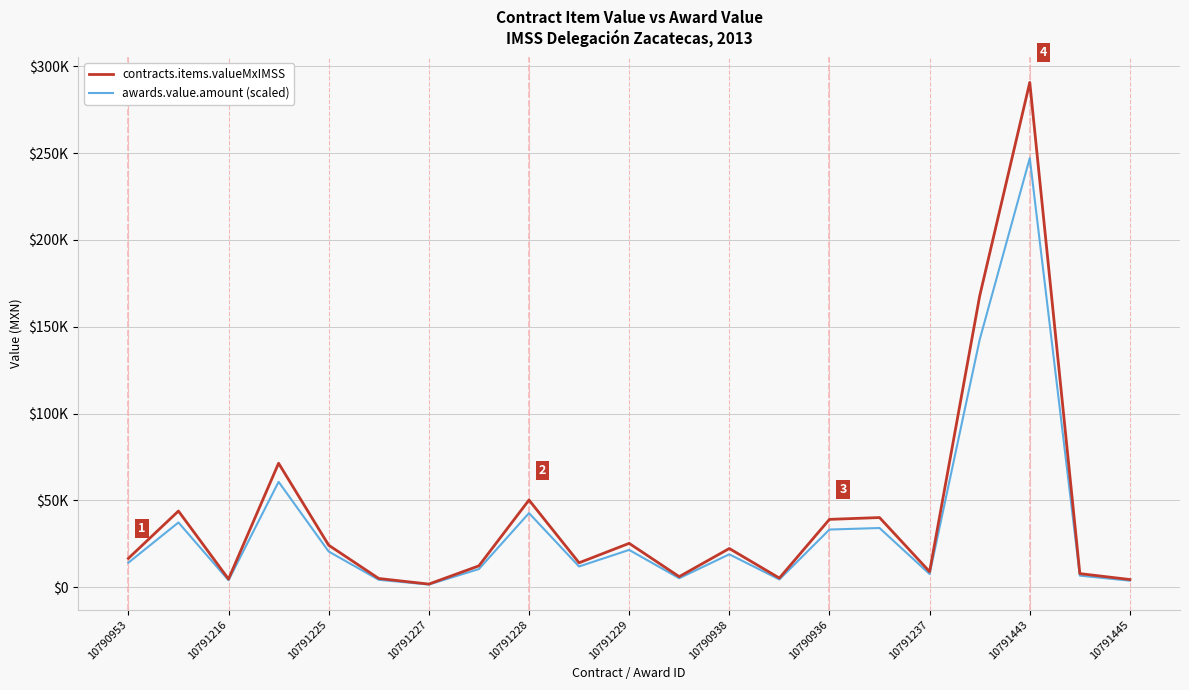

What are all the series names shown in the legend?

contracts.items.valueMxIMSS, awards.value.amount (scaled)